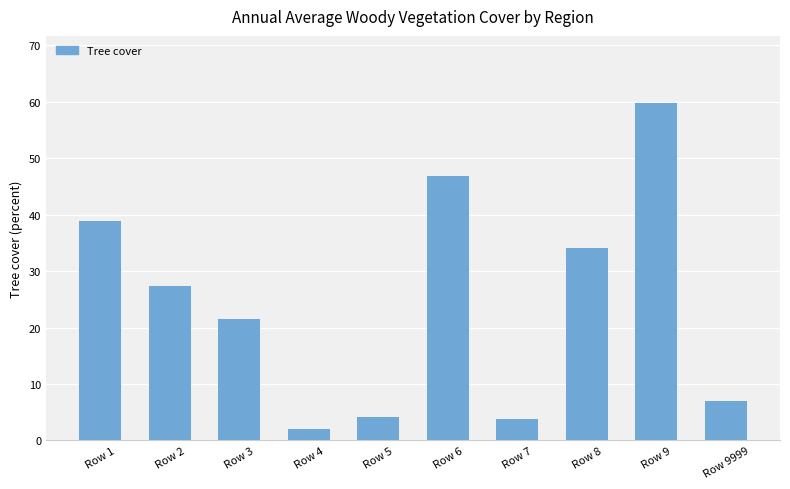

How many series are shown in this chart?

1